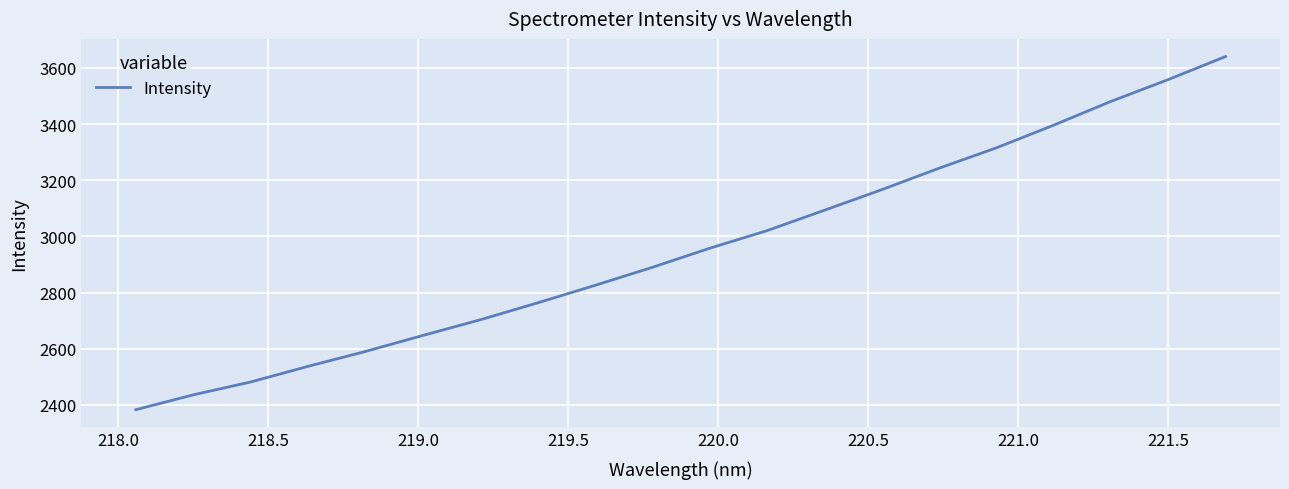

What is the difference between the maximum and minimum values?

1257.2